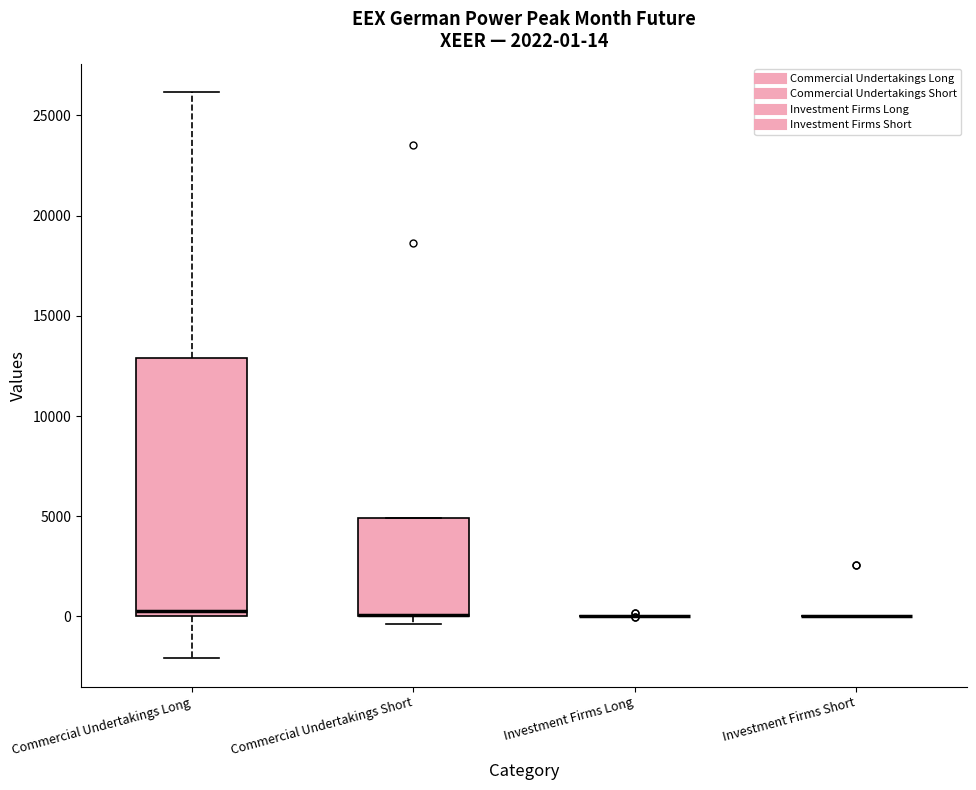

Which box is the tallest, from its lower edge to its upper edge?

Commercial Undertakings Long